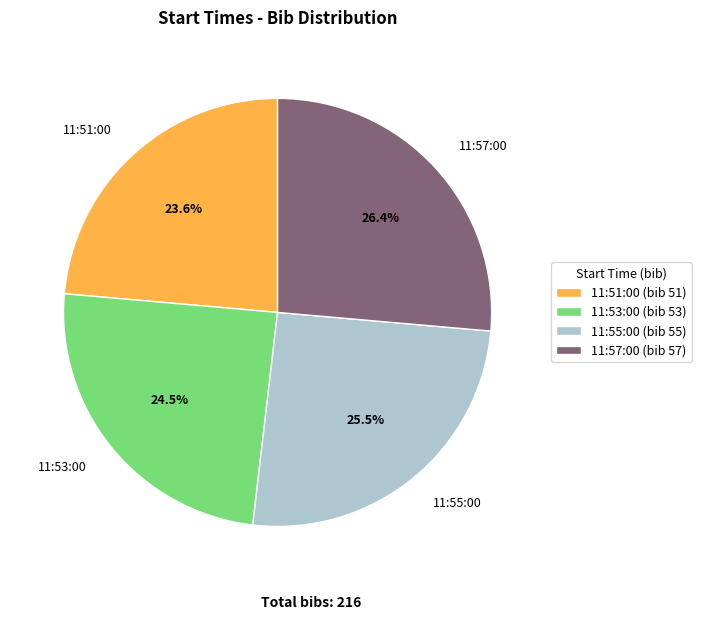

Which slice is the largest?

11:57:00